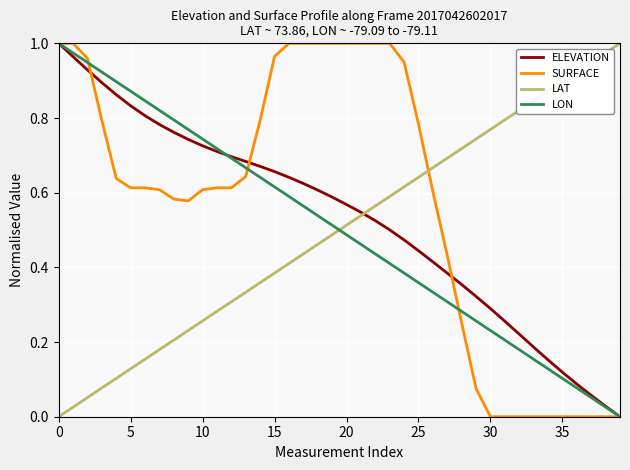

Which series has the largest total across all categories?

SURFACE